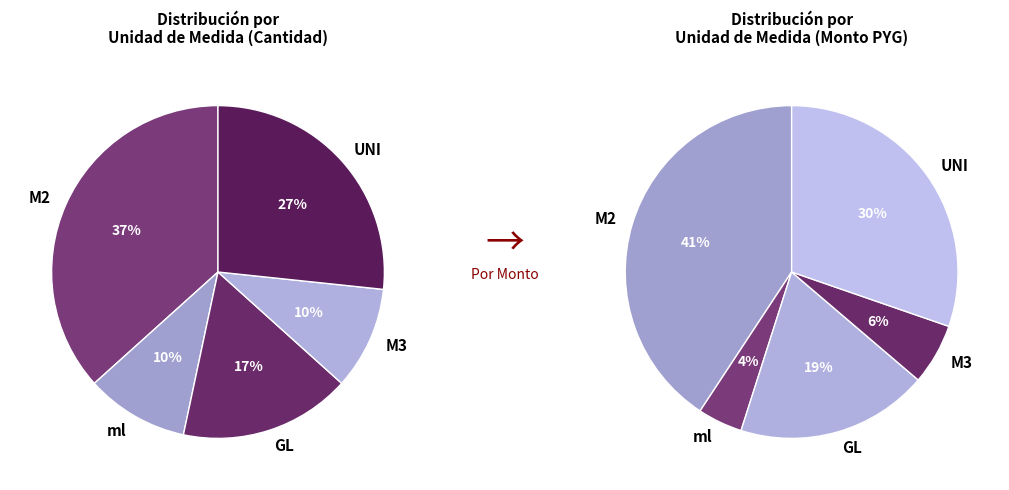

Do GL and UNI together represent more than half of the pie?

No